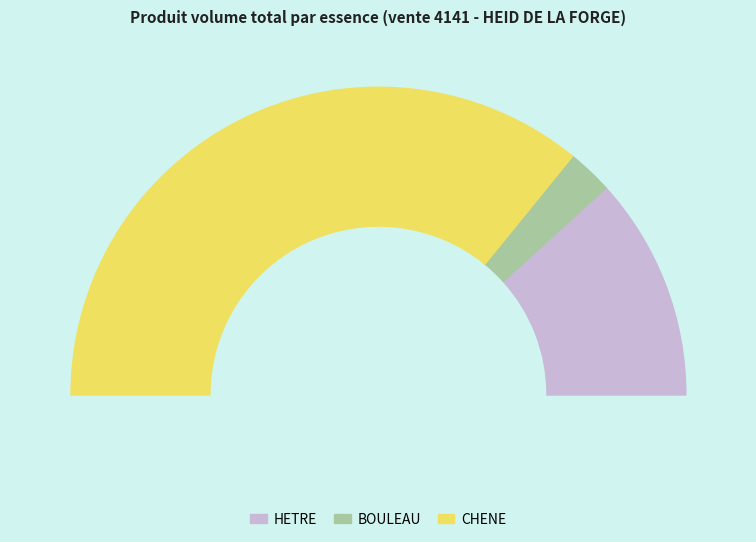

How many slices are in this pie chart?

3